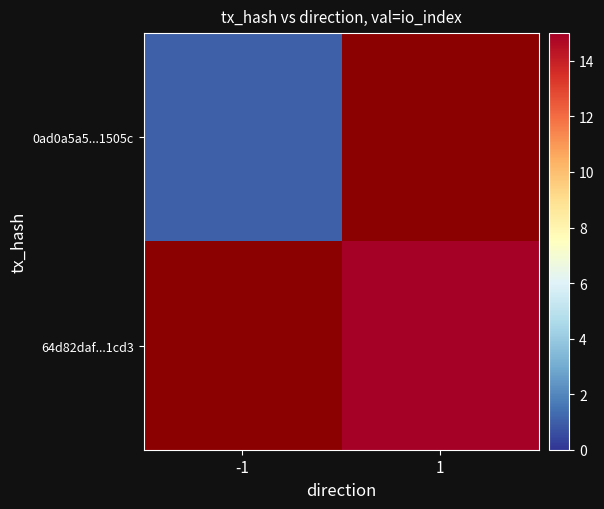

Rank the series by their maximum value, from lowest to highest.

0ad0a5a5...1505c, 64d82daf...1cd3